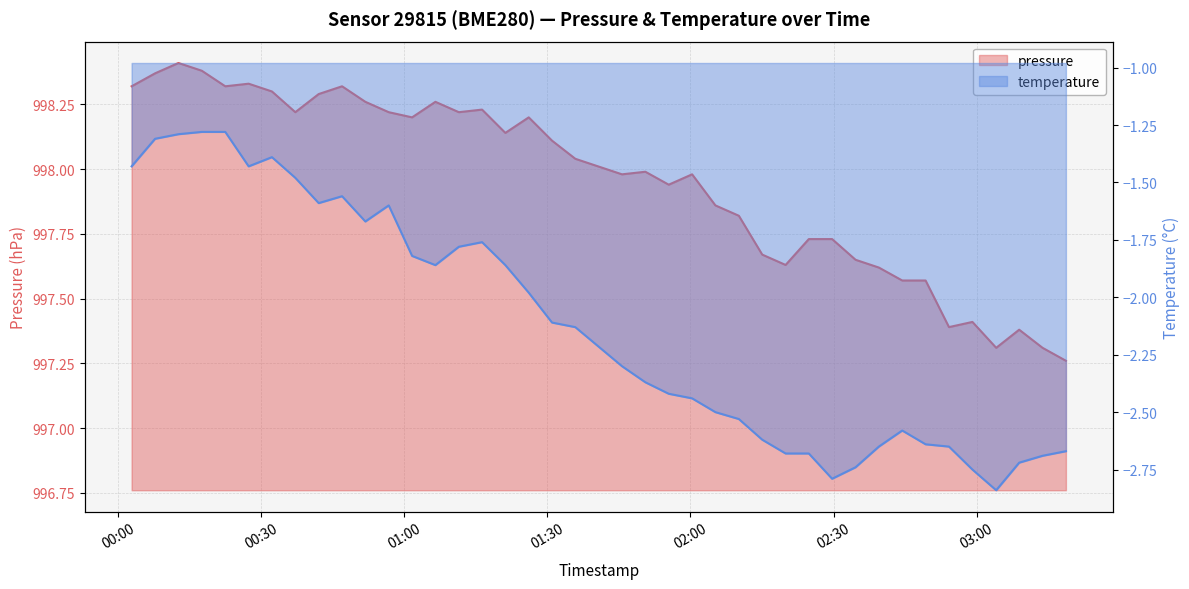

What is the maximum value shown in the chart?

998.4